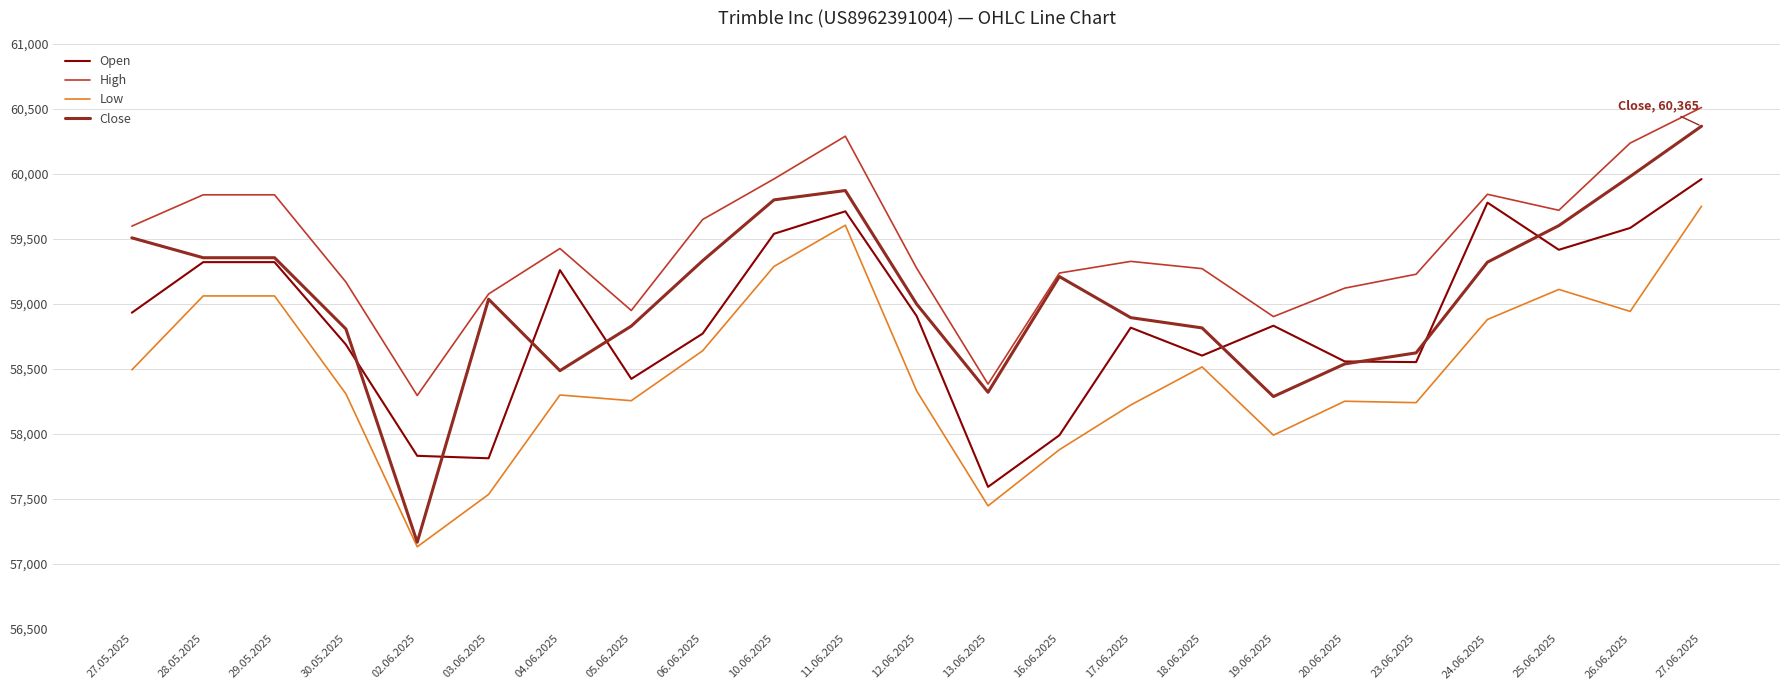

At which category is the sum across all series the highest?

27.06.2025